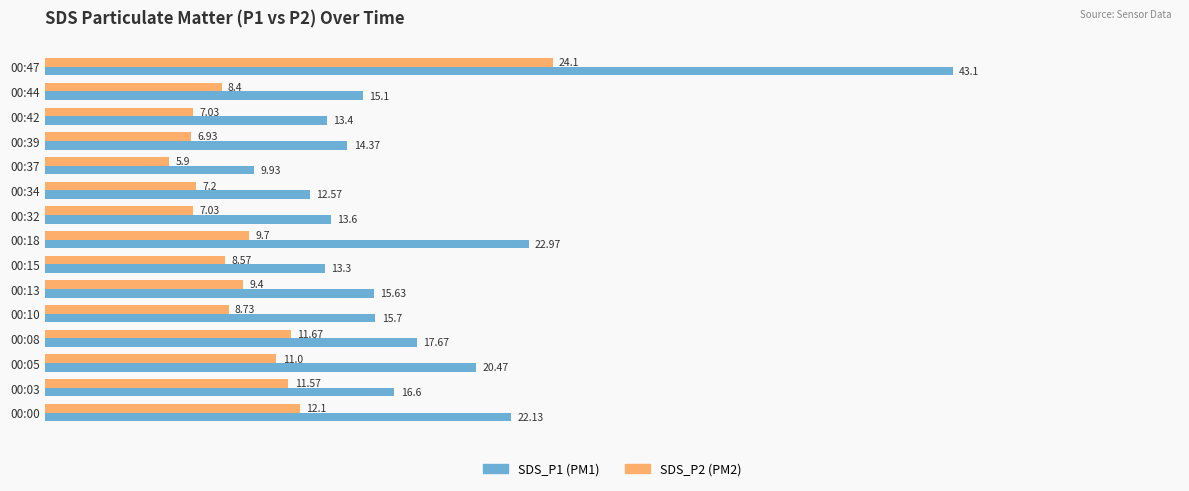

At which category does the chart reach its minimum across all series?

00:37